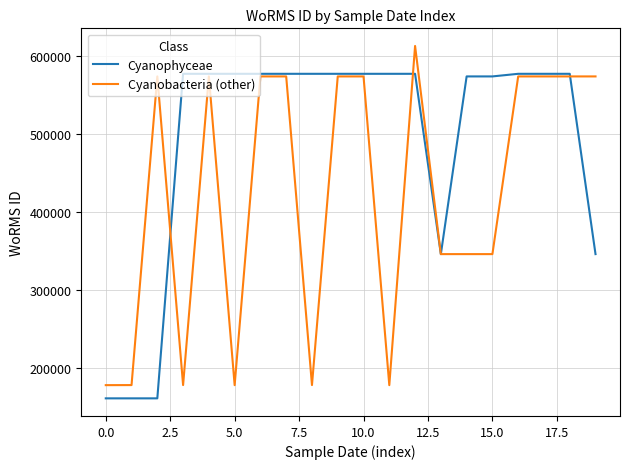

What is the sum of all Cyanobacteria (other) values?

8447752